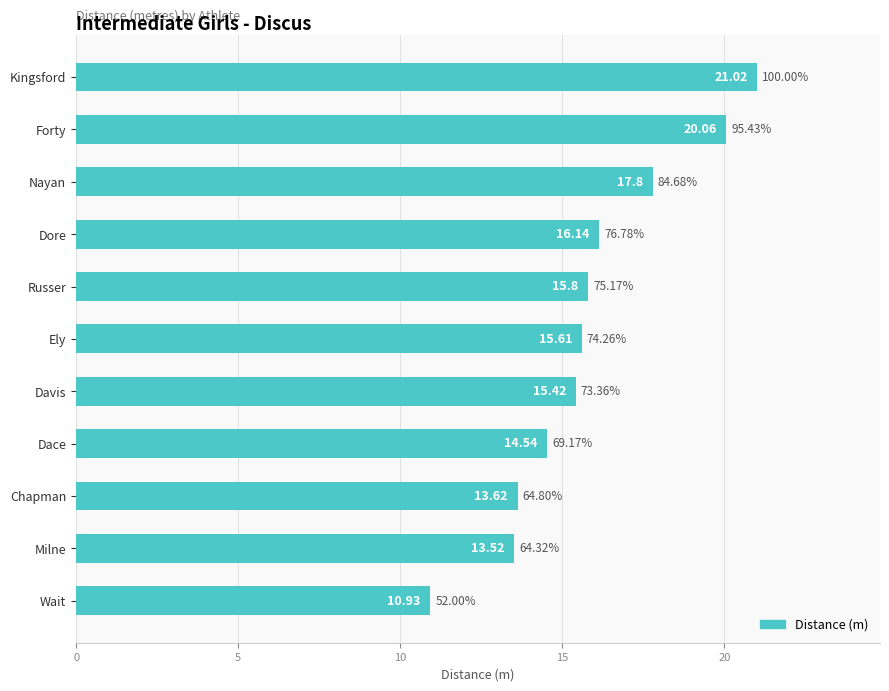

What is the minimum value shown in the chart?

10.9